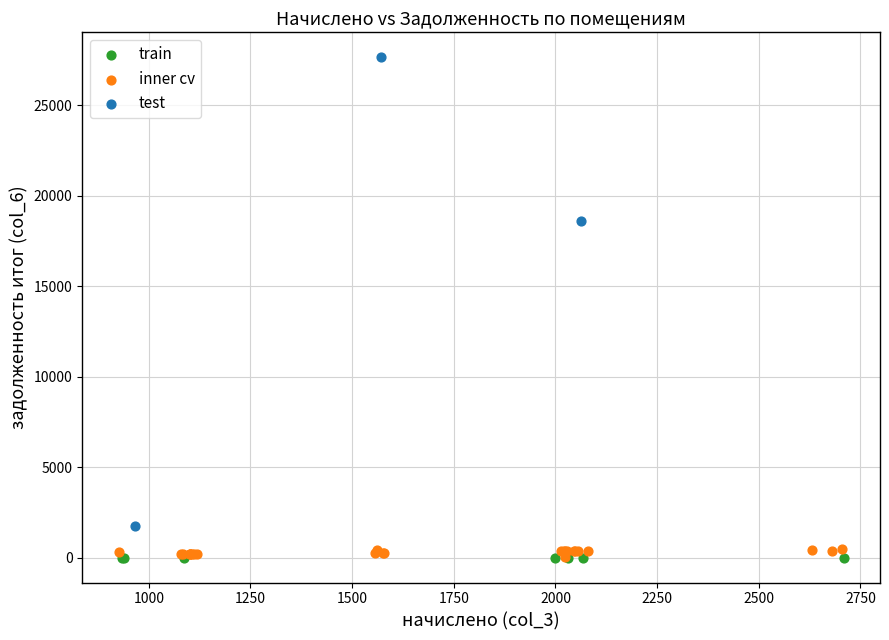

Which series contains the highest Y value?

test